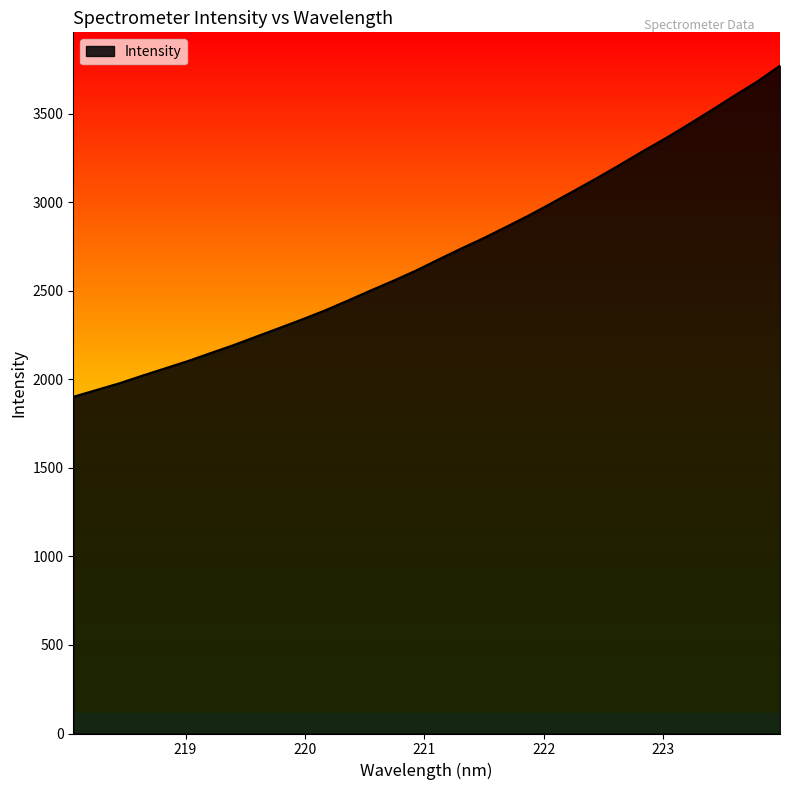

What is the greatest value displayed?

3771.7